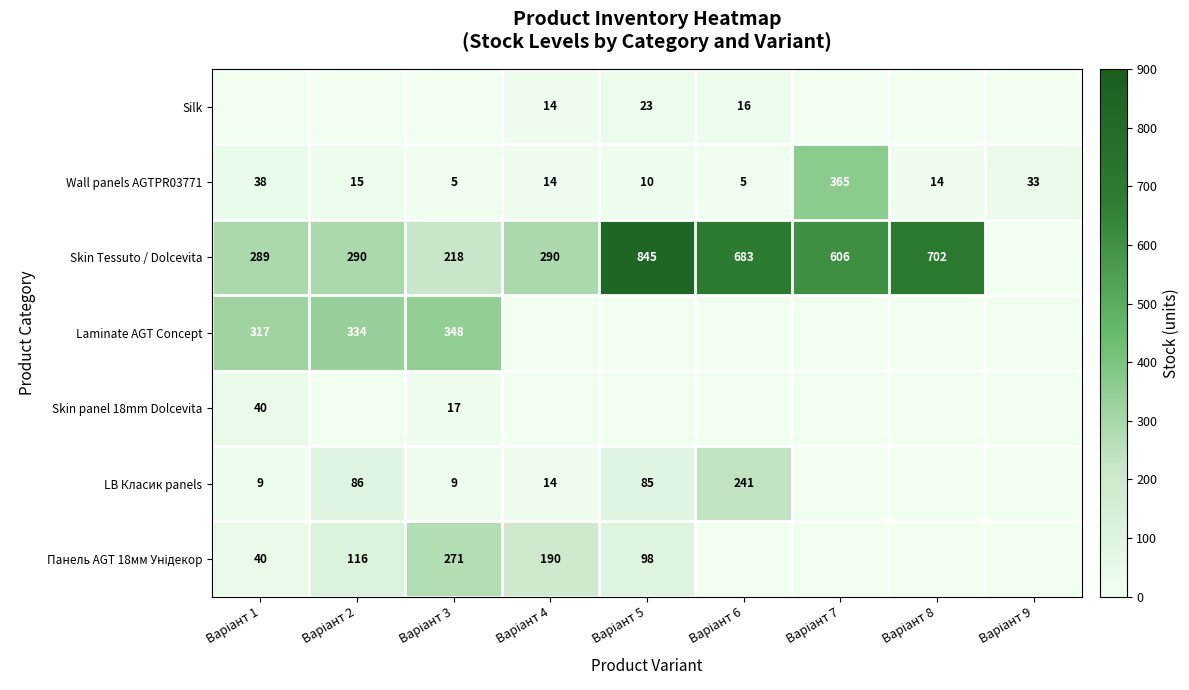

What is the average value of the Wall panels AGTPR03771 series?

55